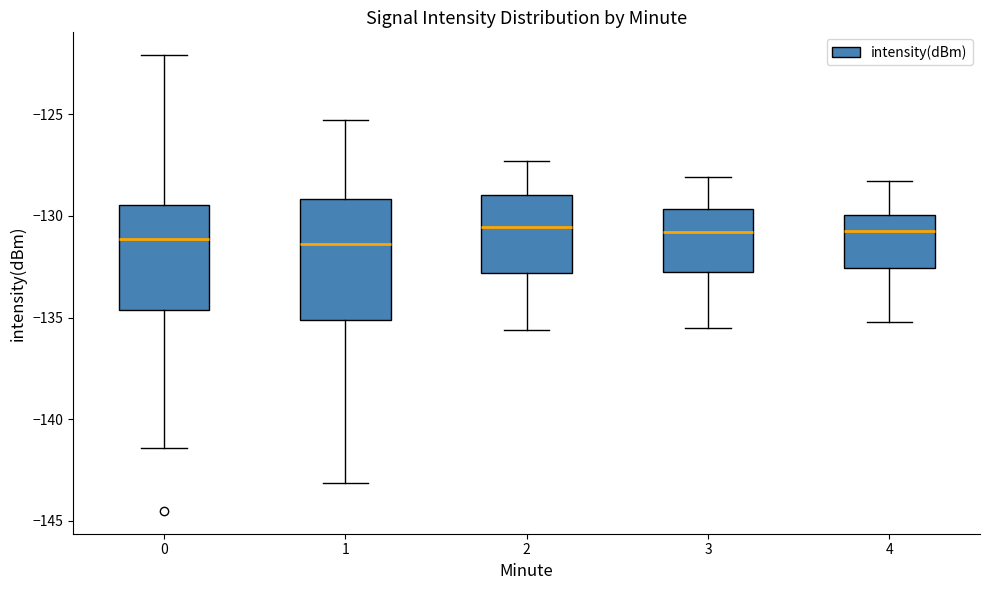

Reading left to right, read every box against the y-axis: the position of its median line, the range the box covers, and the ends of its whiskers. The values are not printed on the chart, so give them approximately, as read against the axis.

0: median -131.0, box -134.5 to -129.5, whiskers -141.5 to -122.0
1: median -131.5, box -135.0 to -129.0, whiskers -143.0 to -125.5
2: median -130.5, box -133.0 to -129.0, whiskers -135.5 to -127.5
3: median -131.0, box -132.5 to -129.5, whiskers -135.5 to -128.0
4: median -130.5, box -132.5 to -130.0, whiskers -135.0 to -128.5